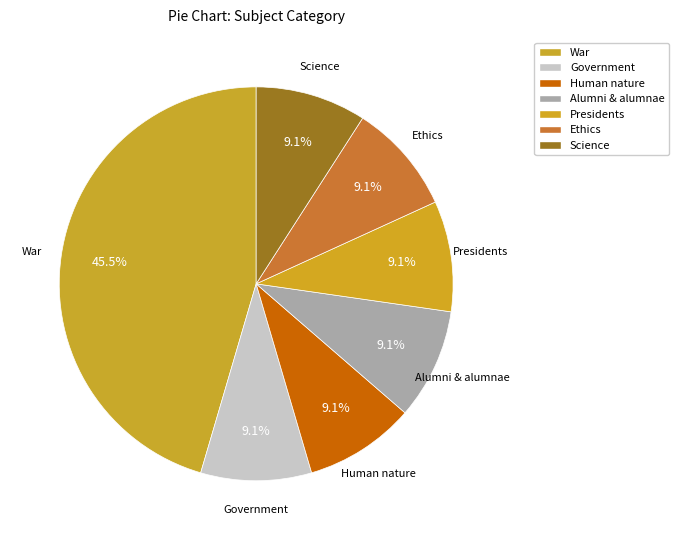

Which category has the biggest portion of the pie?

War